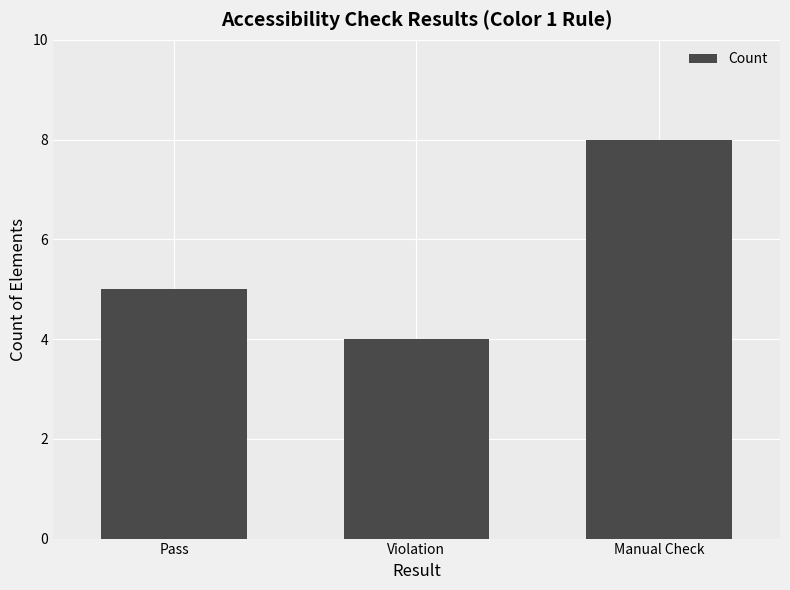

List the labels in order of value, largest first.

Manual Check, Pass, Violation